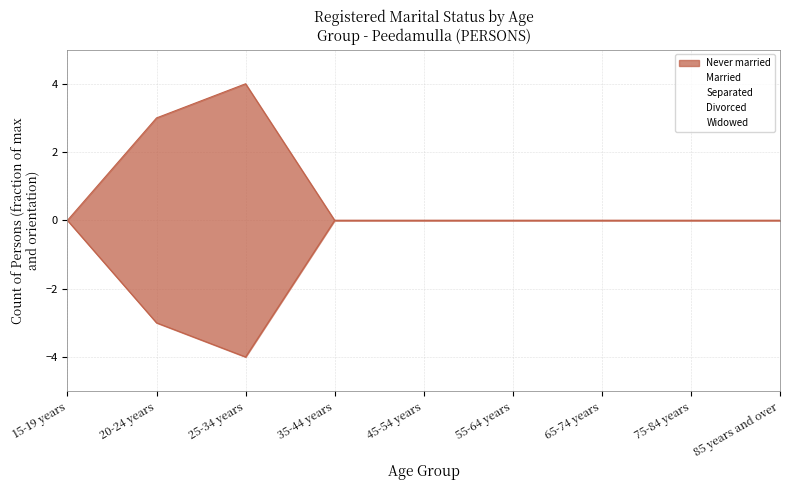

Which series changed the most between 25-34 years and 65-74 years?

Never married